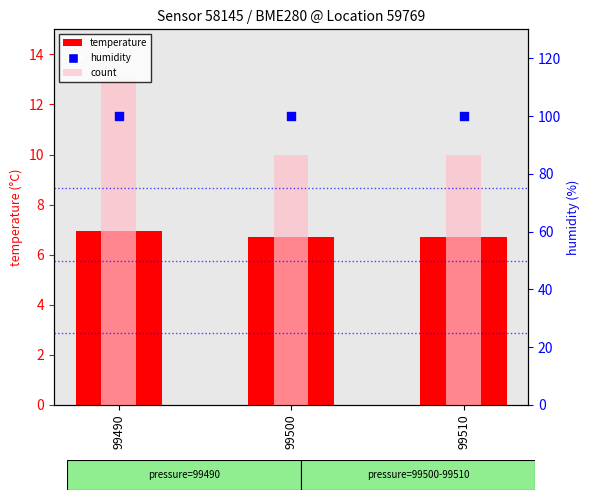

What are all the series names shown in the legend?

temperature, count, humidity